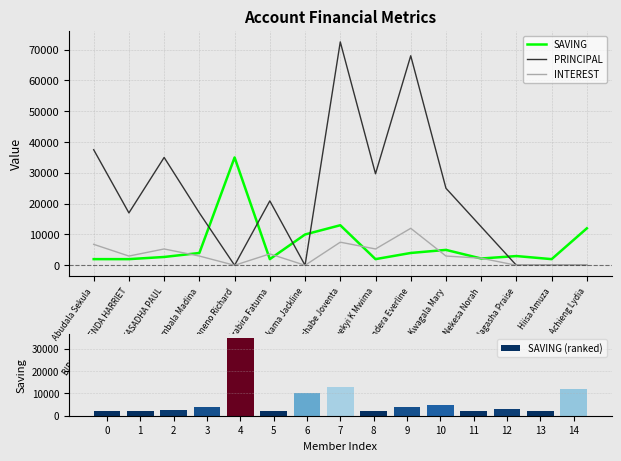

Is it true that SAVING equals 709 at BIRUNGI BRENDA HARRIET?

False